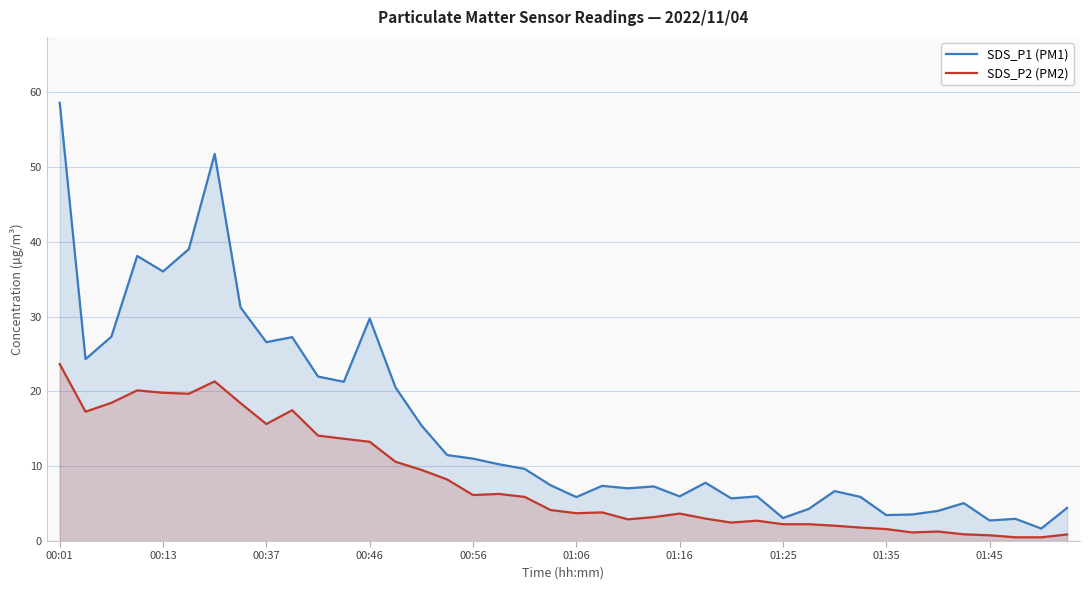

What is the difference between the maximum and minimum values in the SDS_P2 (PM2) series?

23.2